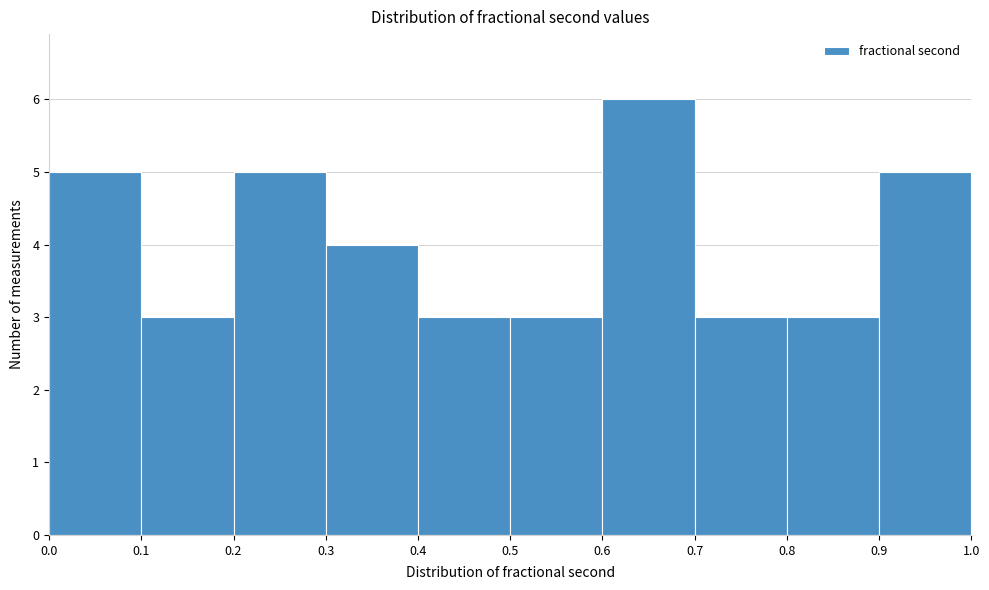

Reading left to right, list every bar in this chart as the range it spans on the x-axis followed by its height. The values are not printed on the chart, so give them approximately, as read against the axis.

0.0 to 0.1: 5
0.1 to 0.2: 3
0.2 to 0.3: 5
0.3 to 0.4: 4
0.4 to 0.5: 3
0.5 to 0.6: 3
0.6 to 0.7: 6
0.7 to 0.8: 3
0.8 to 0.9: 3
0.9 to 1.0: 5